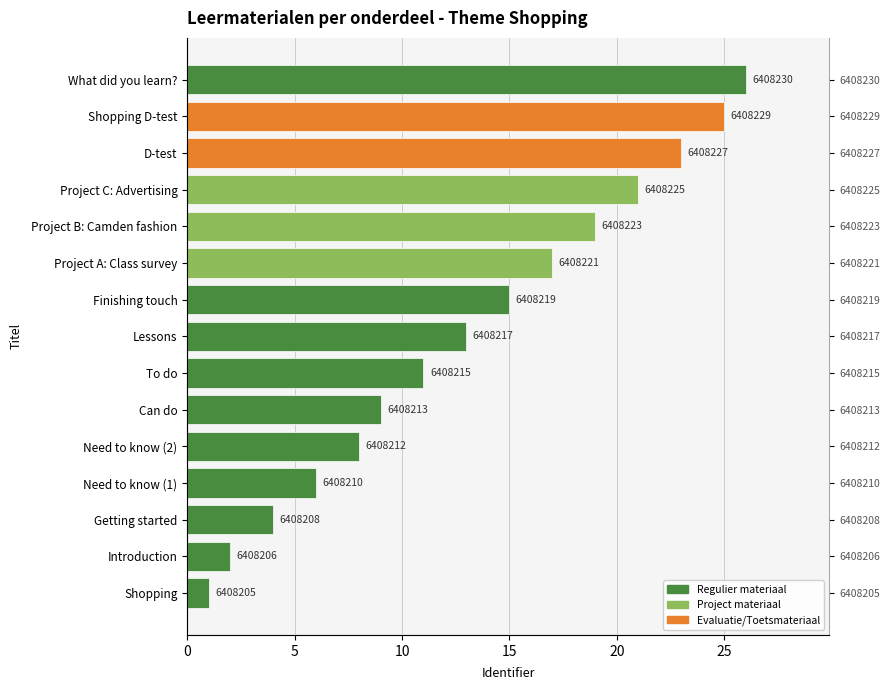

Reading right to left, list all the values displayed in this chart.

26	25	23	21	19	17	15	13	11	9	8	6	4	2	1